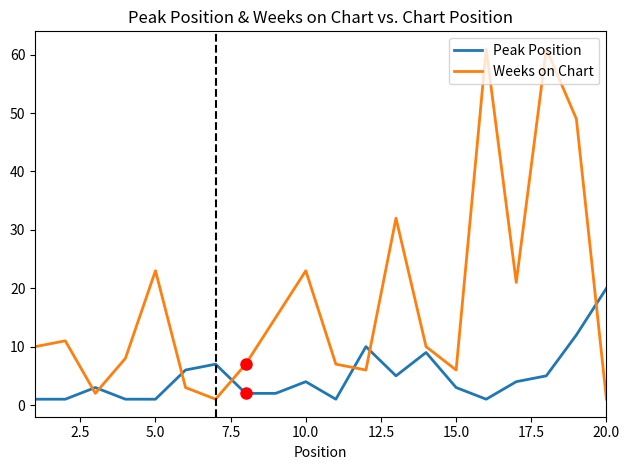

True or false: Weeks on Chart and Peak Position intersect in this chart.

True